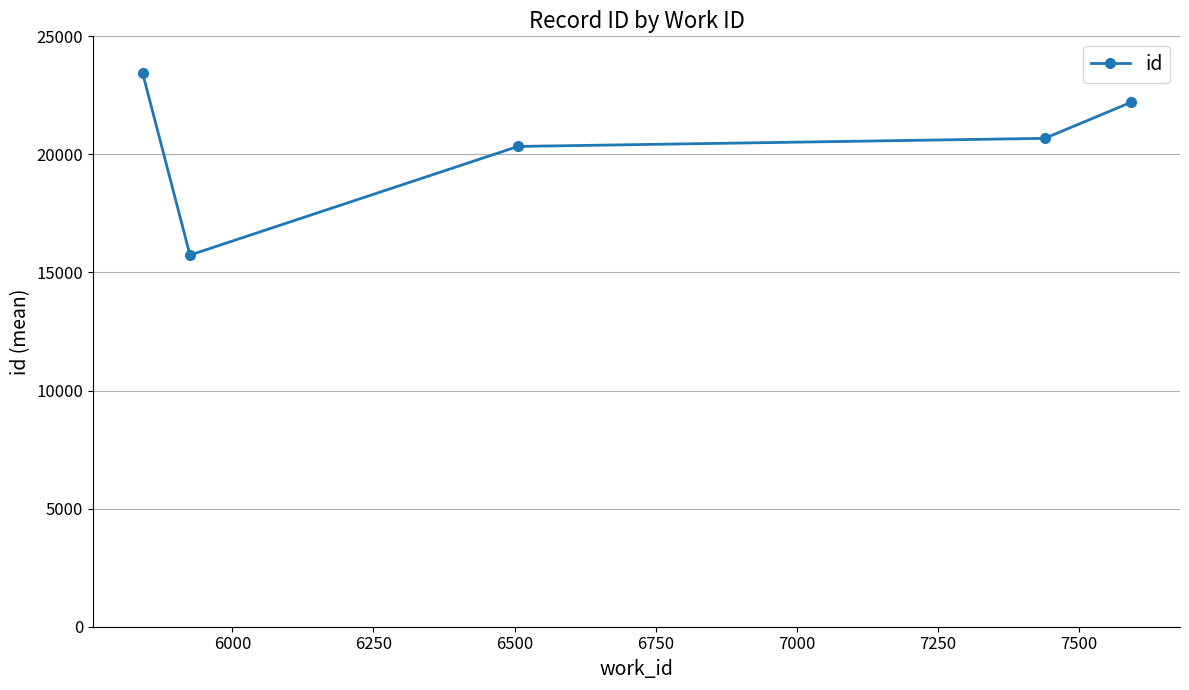

What is the difference between the maximum and minimum values?

7717.5